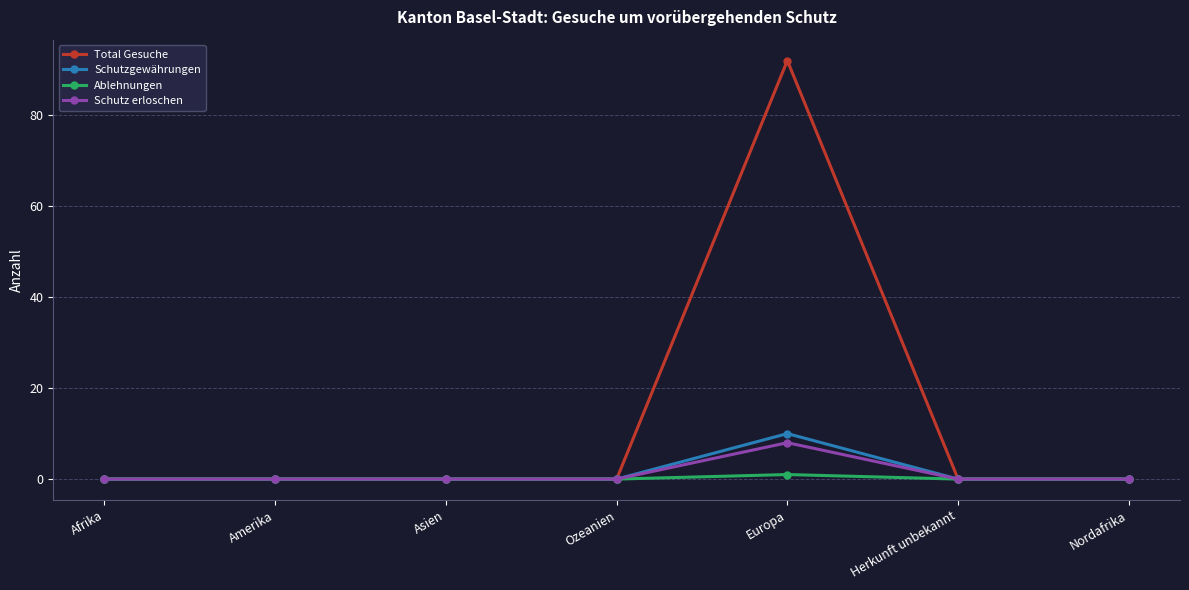

Count the number of categories in the chart.

7